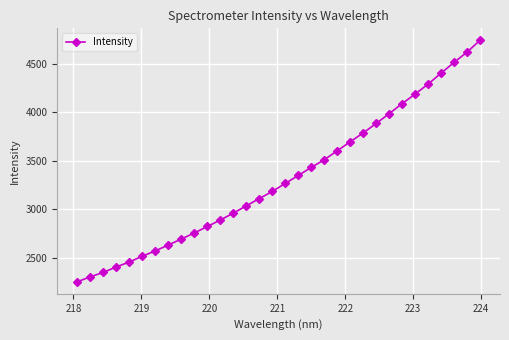

What is the value of the 12th point from the left?

2890.9